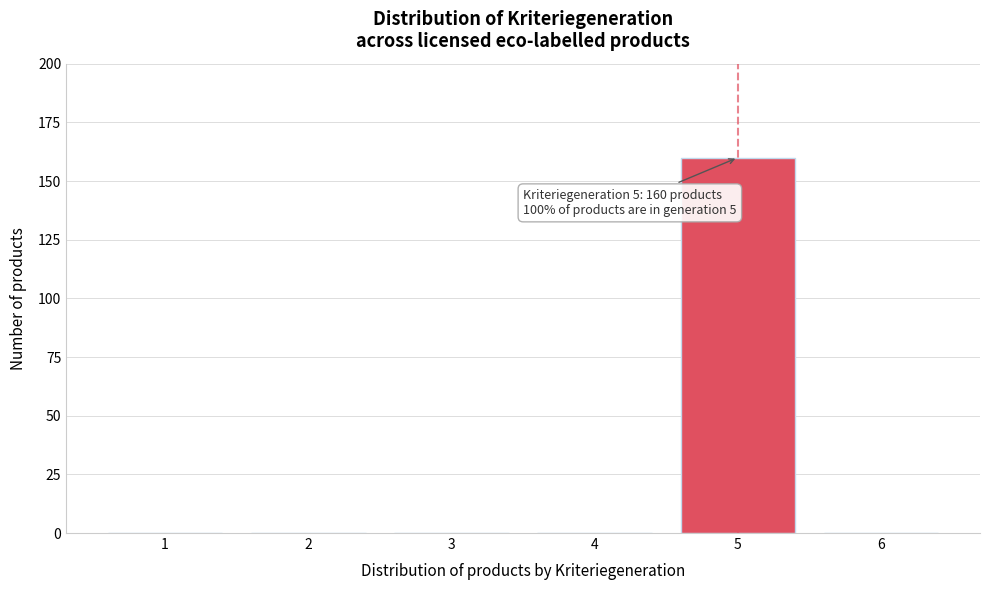

Reading left to right, transcribe all the data shown in this chart.

1=0	2=0	3=0	4=0	5=160	6=0